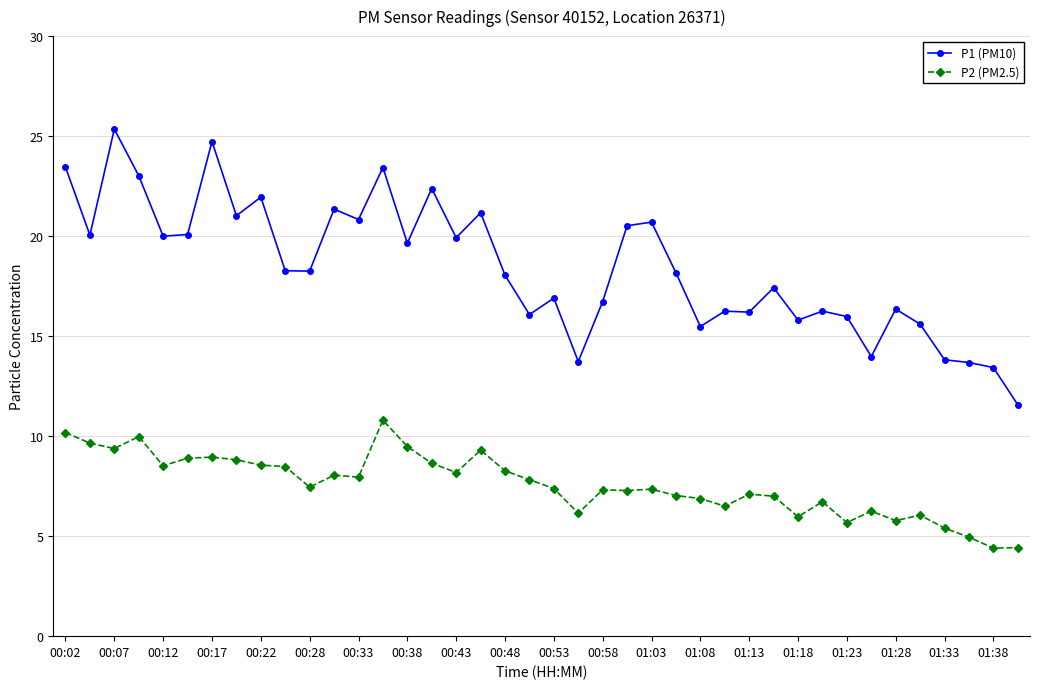

What is the average value of the P1 (PM10) series?

18.4